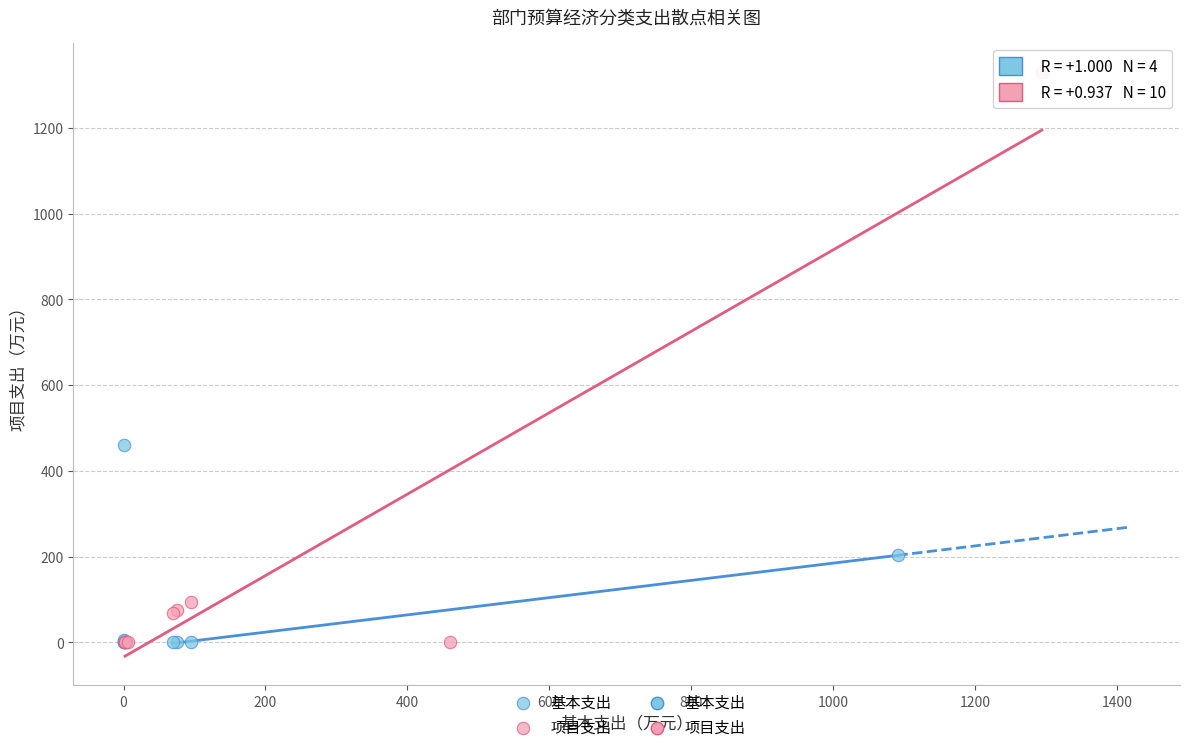

Which series reaches the maximum Y coordinate?

项目支出